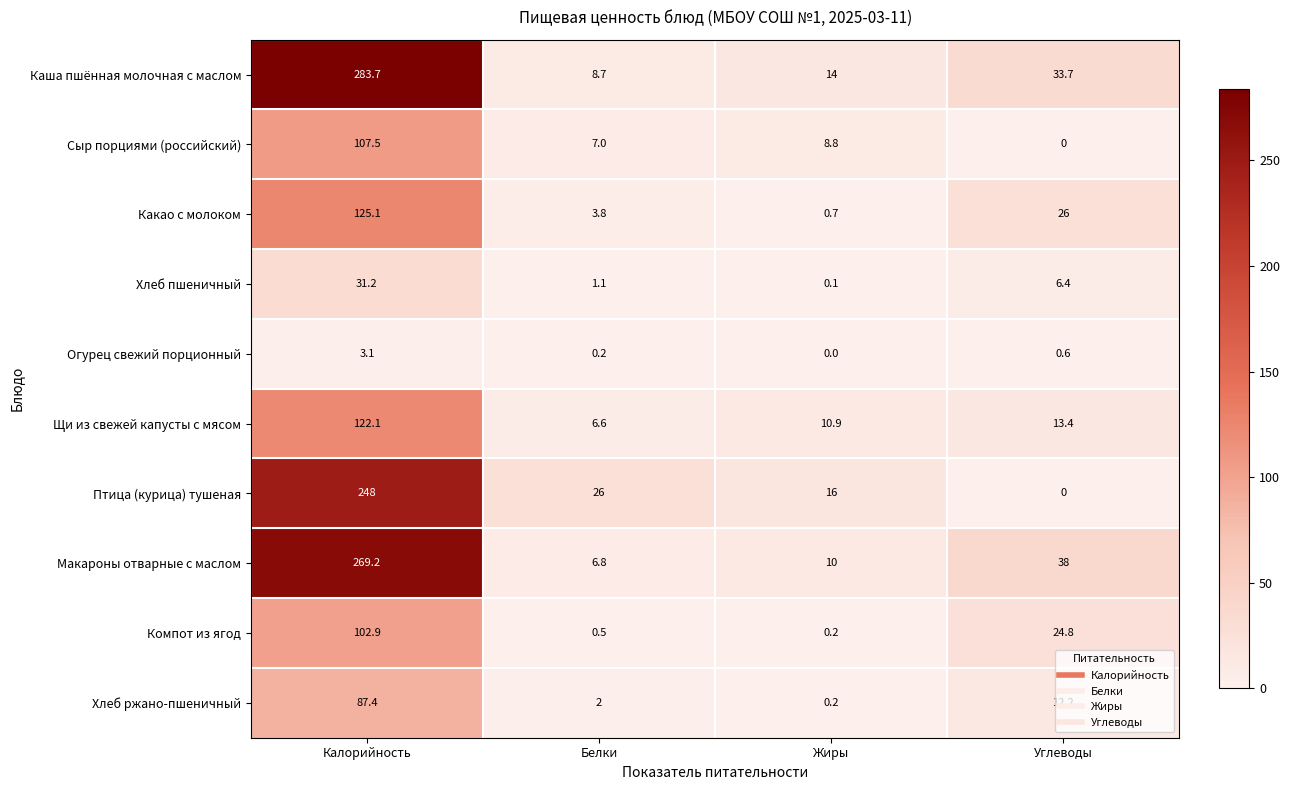

Read the Сыр порциями (российский) value at Жиры.

8.8